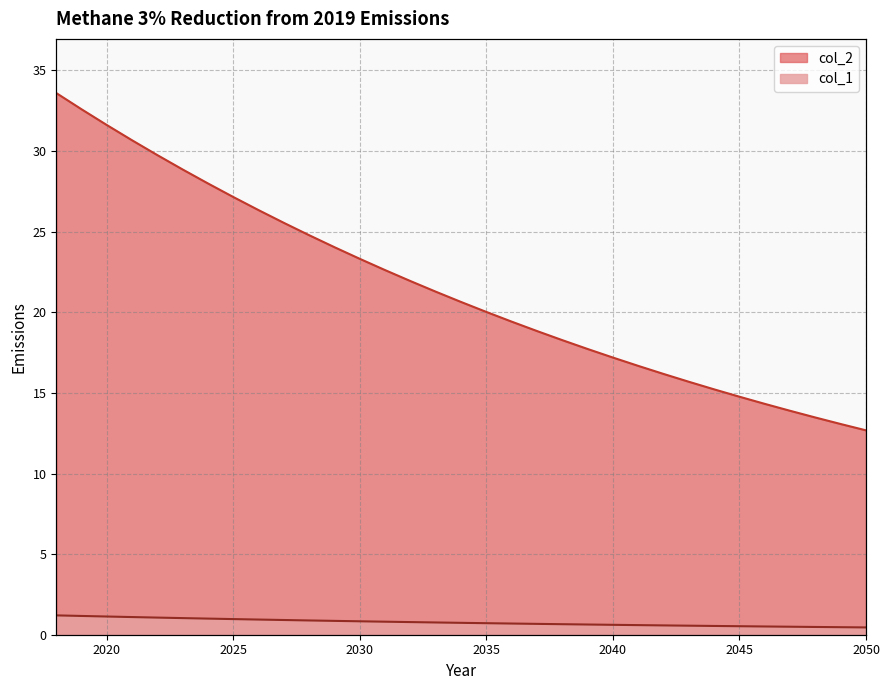

The col_1 series shows 37.4 at 2033. True or false?

False